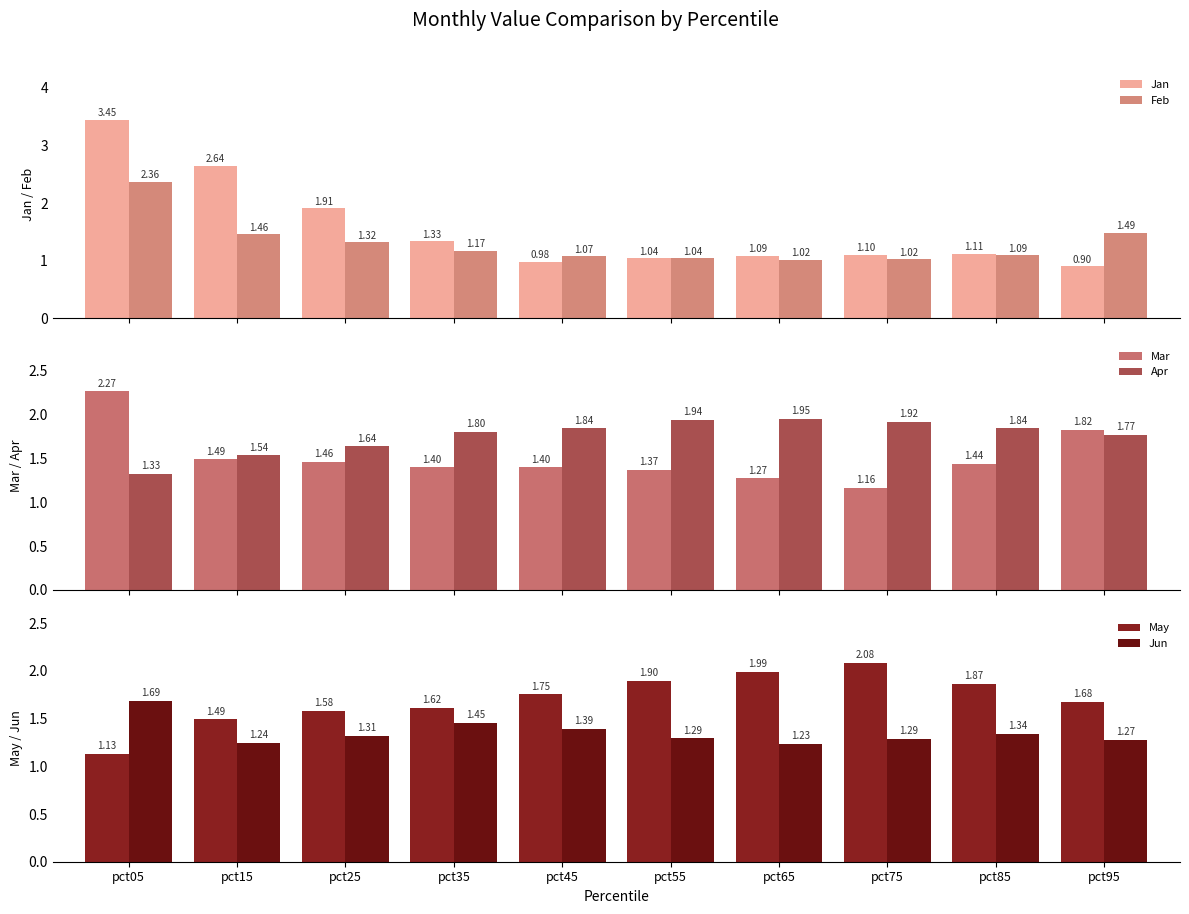

Which series has the largest total across all categories?

Apr